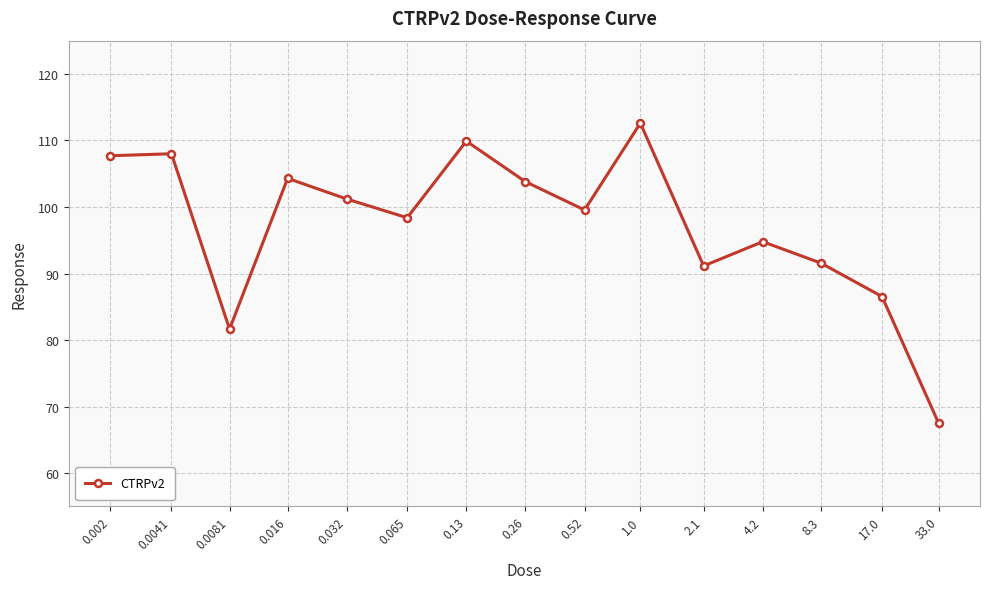

What position from the right is 0.002?

15